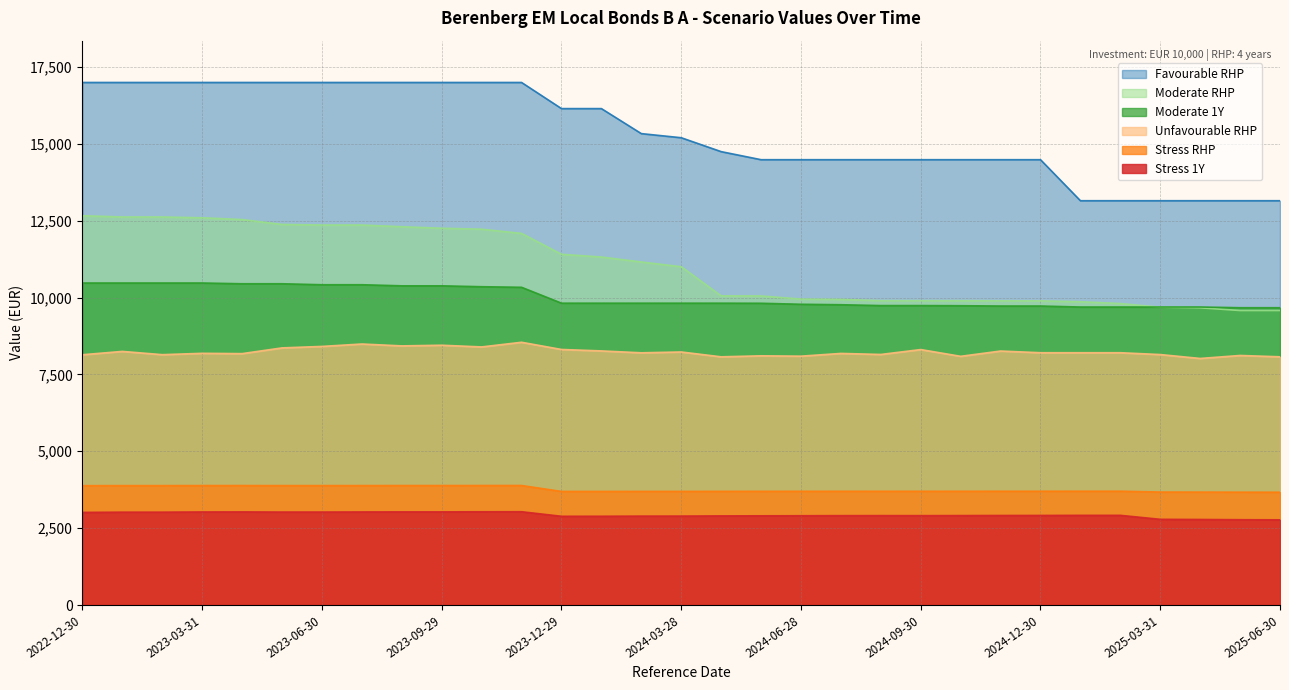

At which label is Stress 1Y closest to 2902?

2024-05-31